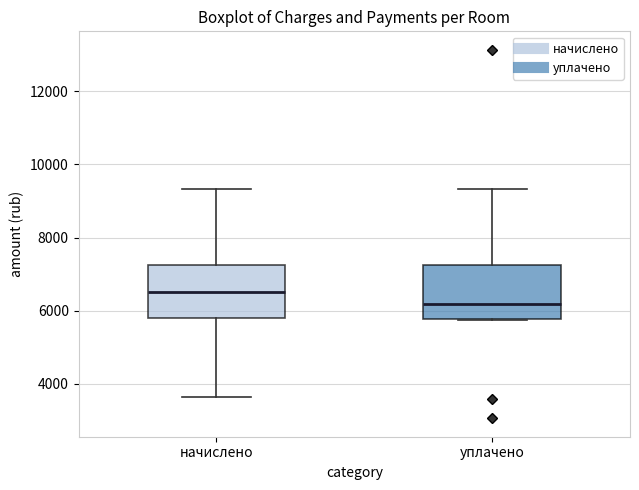

Which box has the lowest median line?

уплачено